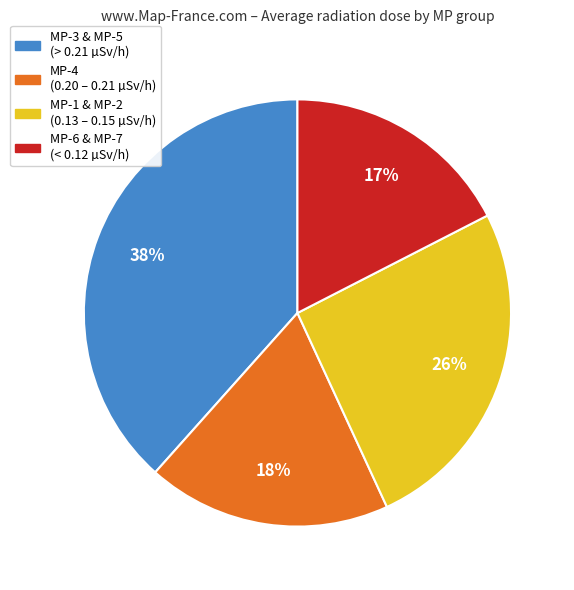

To the nearest percent, what percentage of the pie is MP-1 & MP-2 (0.13 – 0.15 µSv/h)?

26%